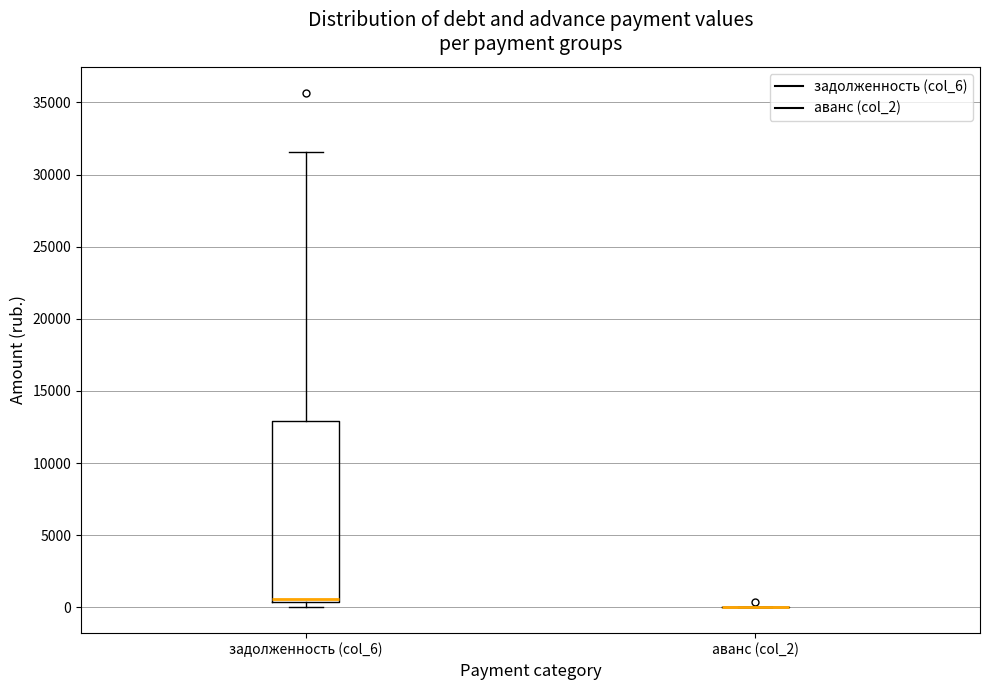

Reading left to right, read every box against the y-axis: the position of its median line, the range the box covers, and the ends of its whiskers. The values are not printed on the chart, so give them approximately, as read against the axis.

задолженность (col_6): median 500 (just above the box's lower edge), box 500 to 13000, whiskers 0 to 31500
аванс (col_2): box collapsed to a line at 0, whiskers 0 to 0